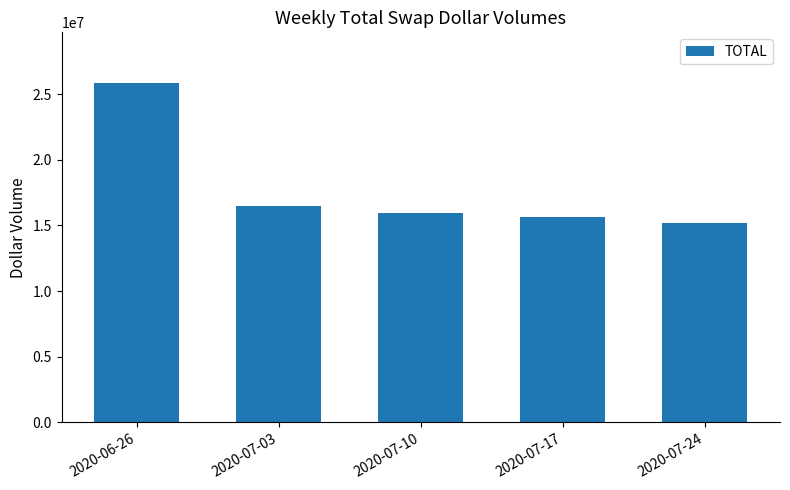

Which label corresponds to the largest value in the chart?

2020-06-26